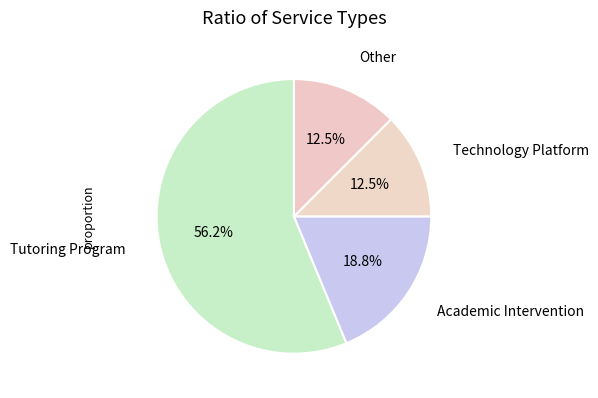

Rank the categories by value from lowest to highest.

Technology Platform, Other, Academic Intervention, Tutoring Program